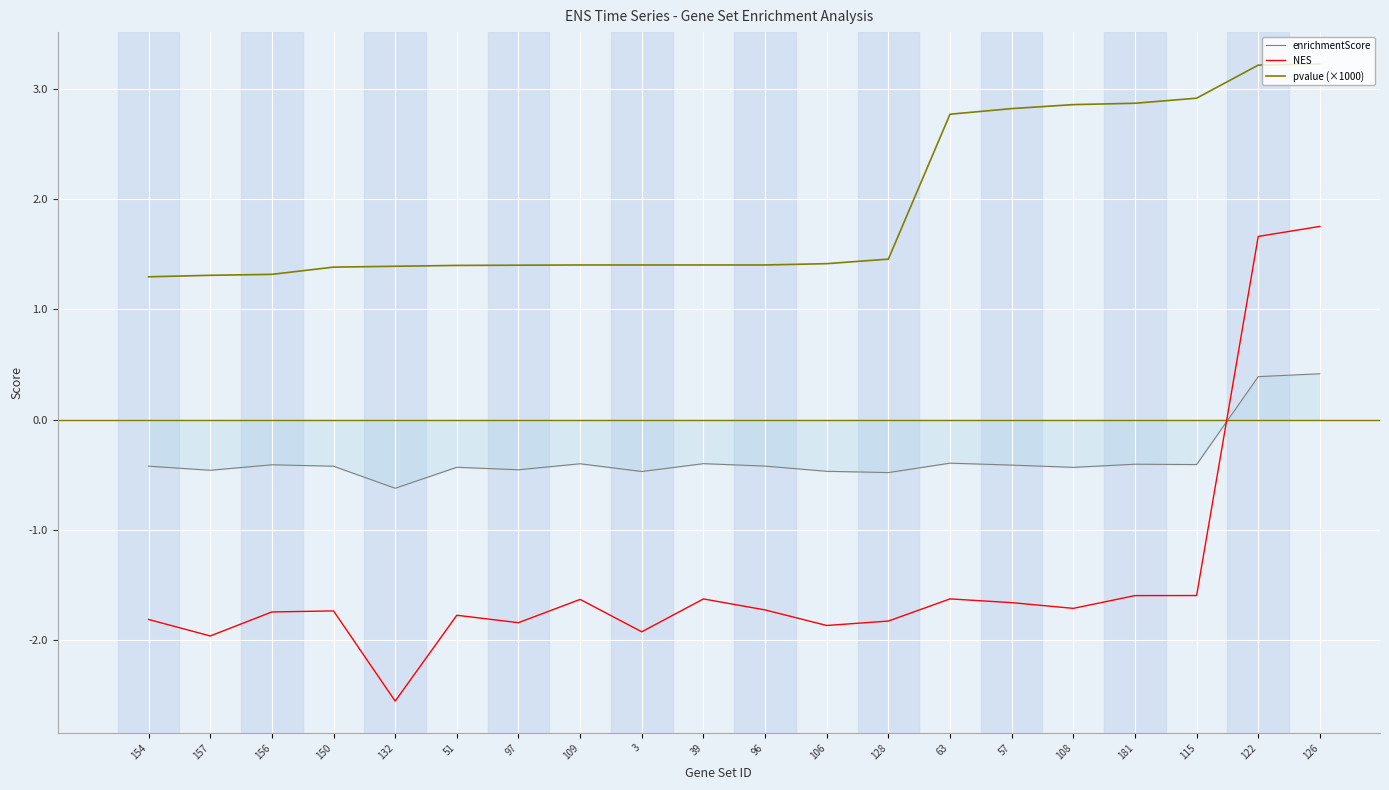

True or false: enrichmentScore and pvalue (×1000) intersect in this chart.

False